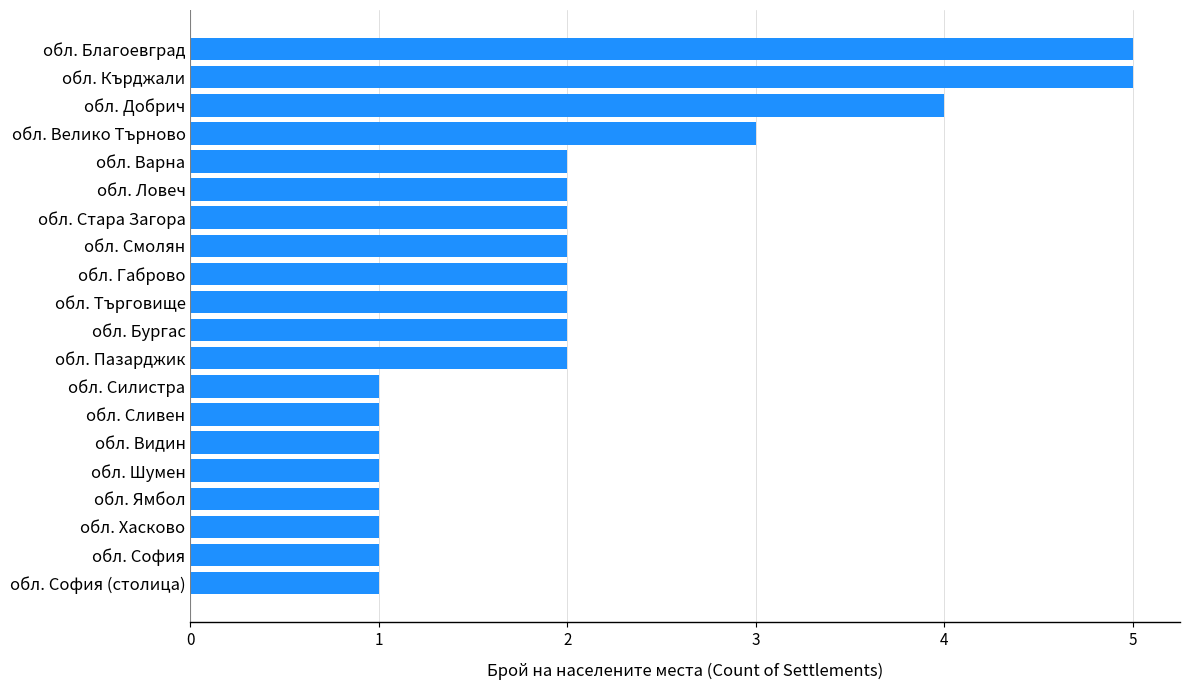

Approximately how many times larger is the value at обл. Габрово compared to обл. Търговище?

1.0